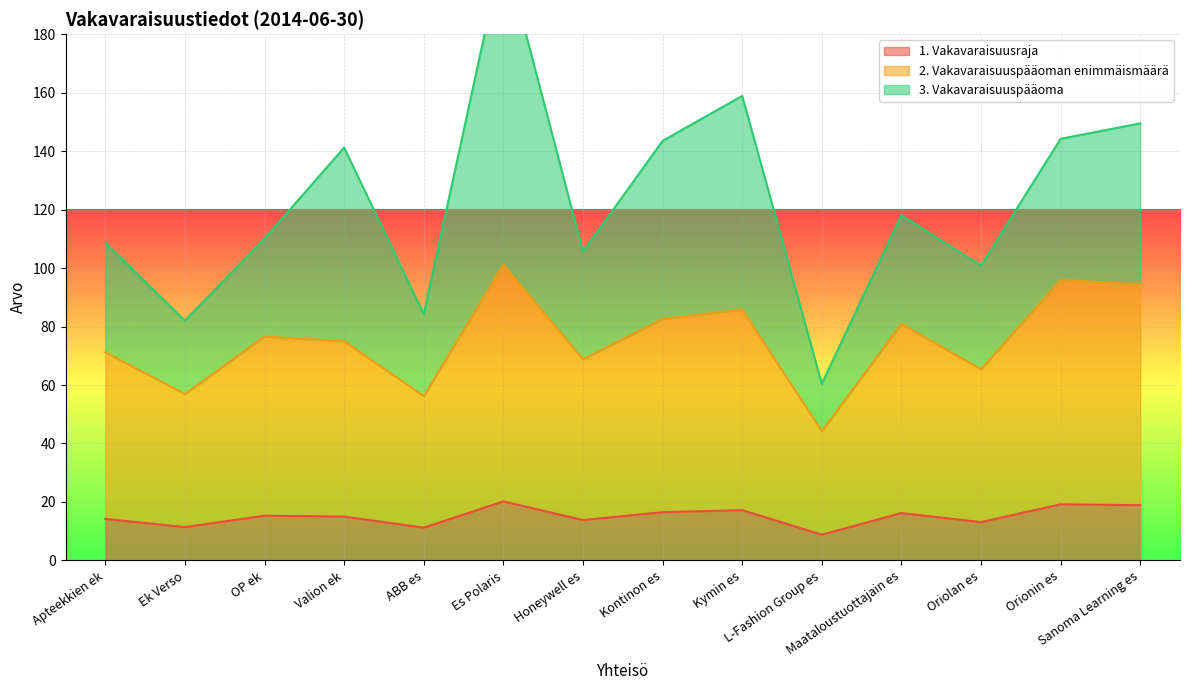

What is the difference between the 2. Vakavaraisuuspääoman enimmäismäärä values at OP ek and Valion ek?

1.6